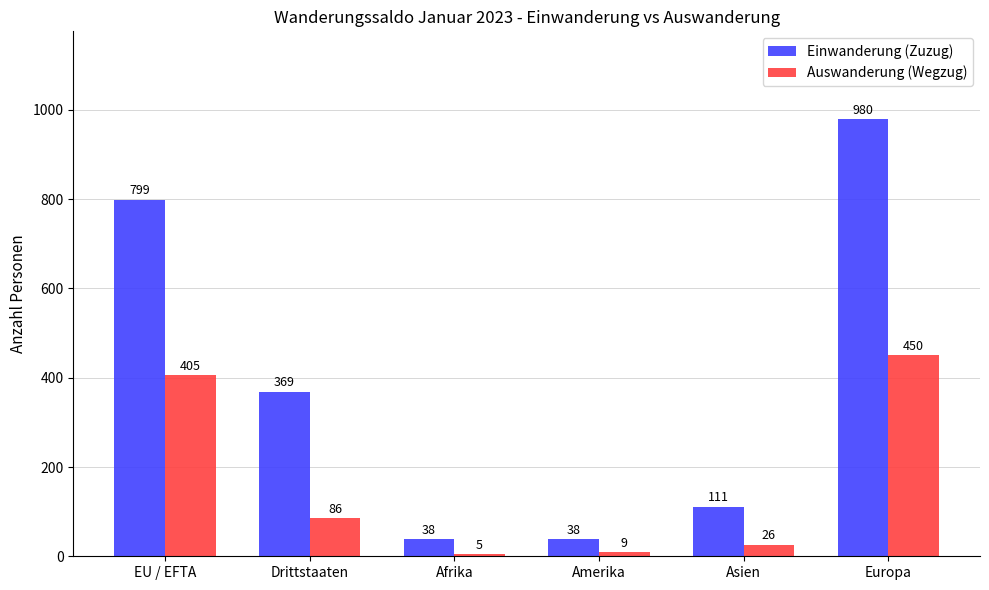

How many bars are there in total?

12